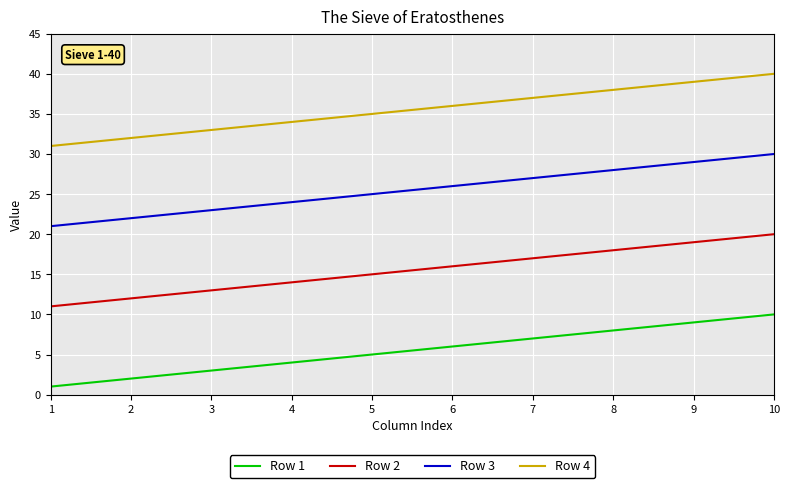

What is the approximate value of Row 1 at 4?

4